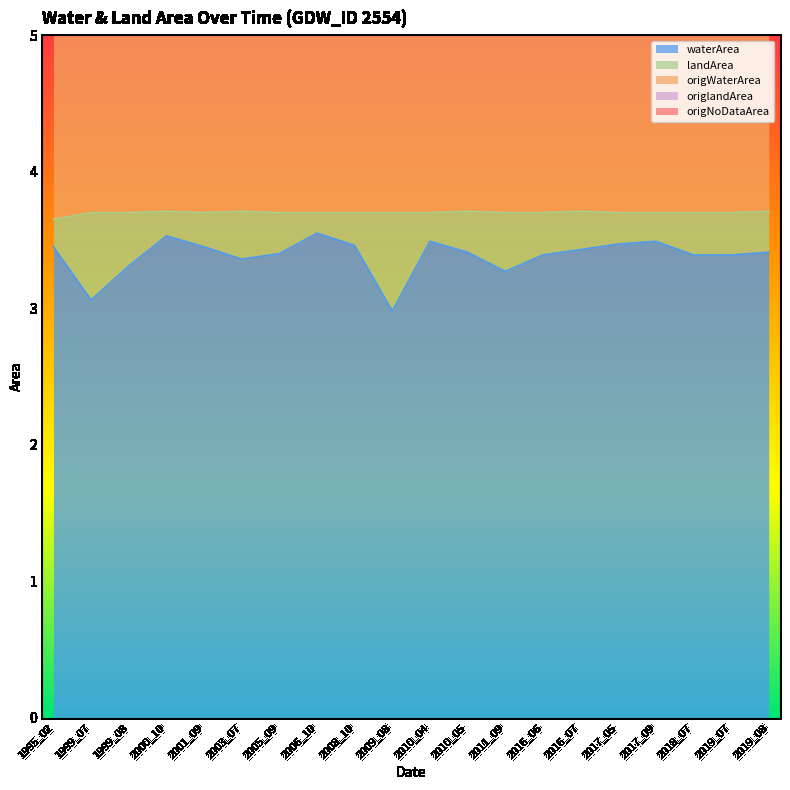

Is the value of waterArea at 2001_09 greater than the value of origNoDataArea at 1999_07?

No